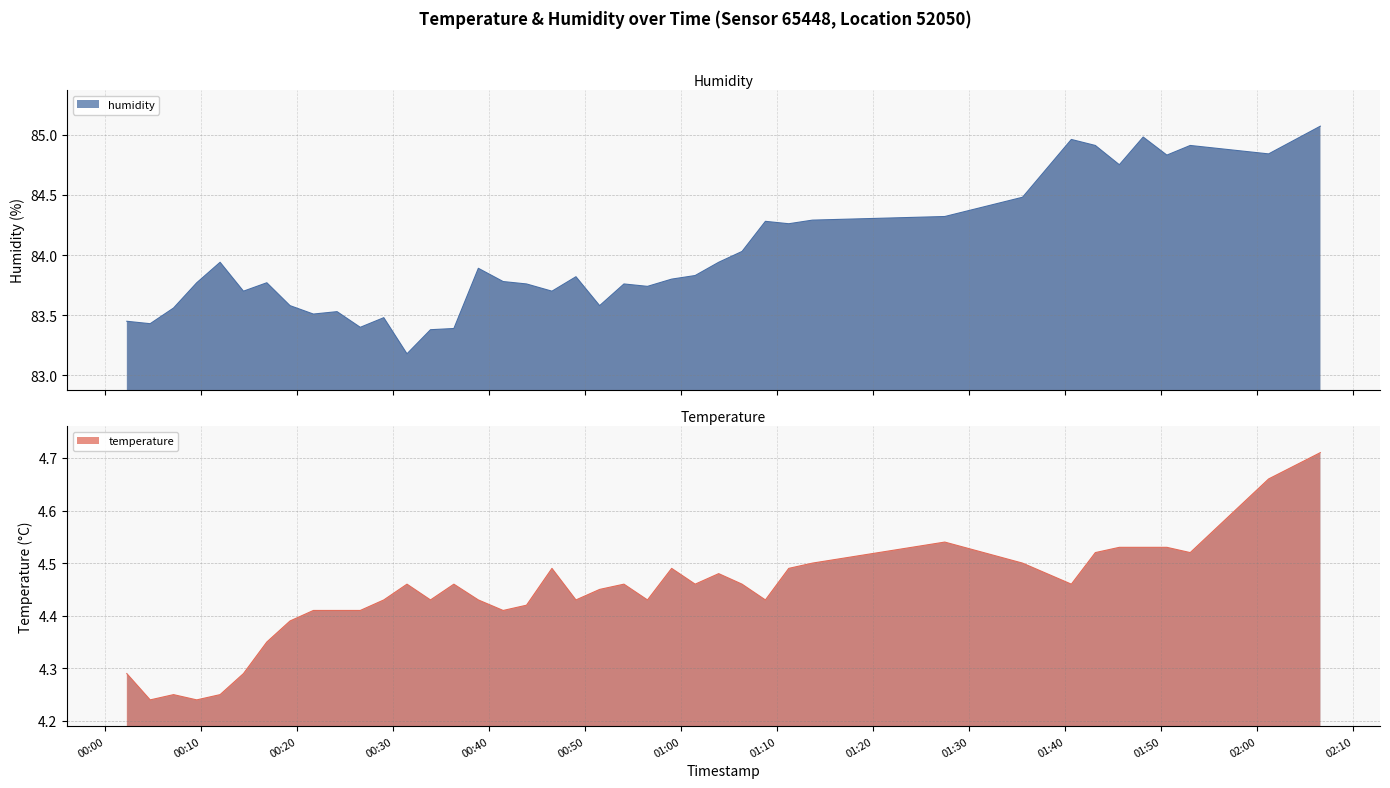

What is the label of the 29th point from the left?

2022-10-26T01:11:13